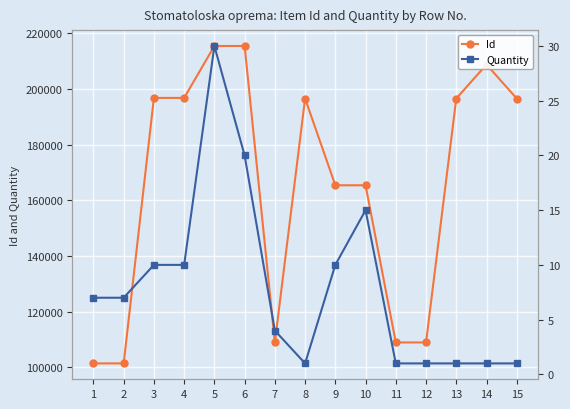

List the labels in order of Id value, smallest first.

1, 2, 7, 12, 11, 9, 10, 8, 13, 15, 3, 4, 14, 5, 6